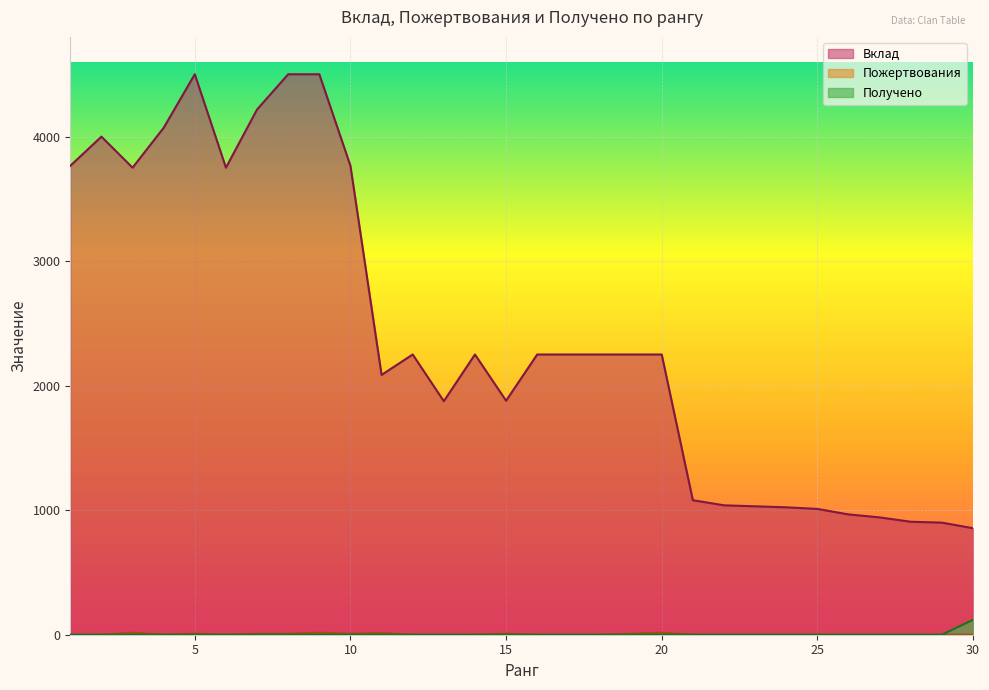

List the labels in order of Пожертвования value, largest first.

3, 9, 20, 11, 5, 7, 8, 10, 15, 19, 1, 2, 4, 6, 12, 13, 14, 16, 17, 18, 21, 22, 23, 24, 25, 26, 27, 28, 29, 30